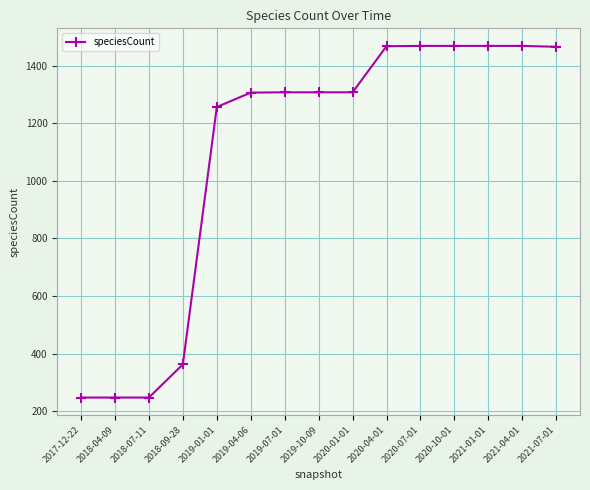

What position from the left is 2021-04-01?

14